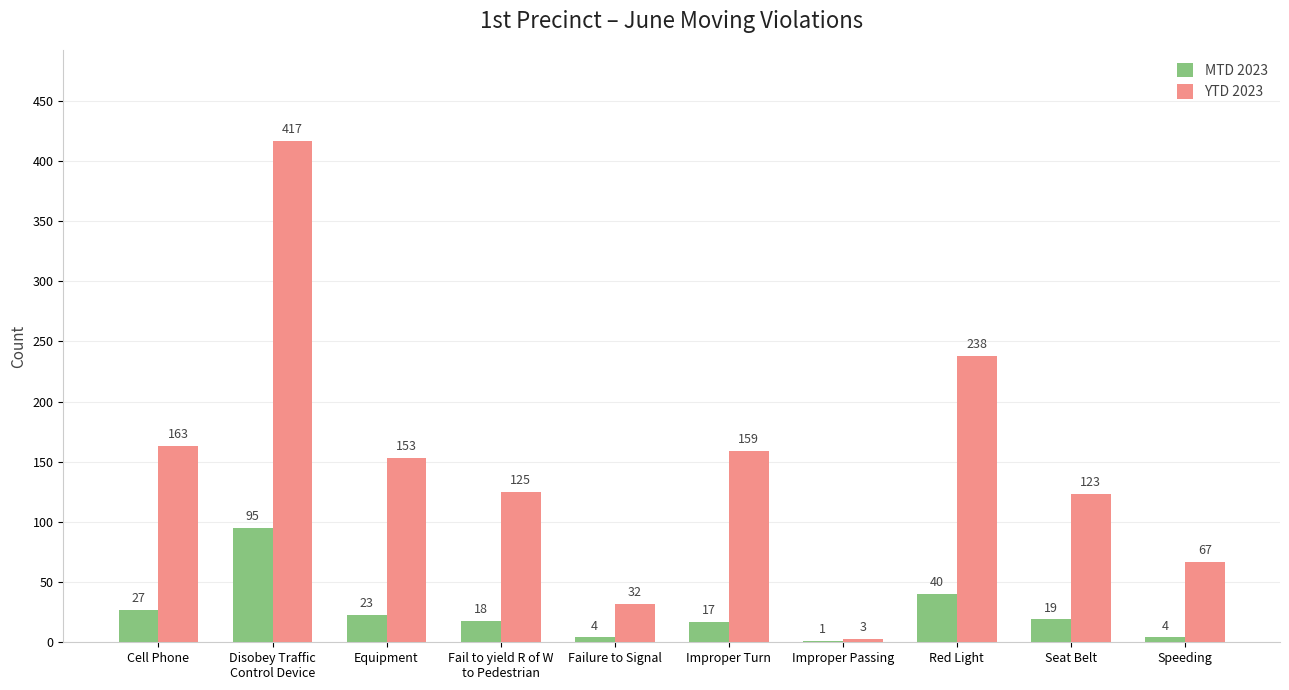

What are all the series names shown in the legend?

MTD 2023, YTD 2023